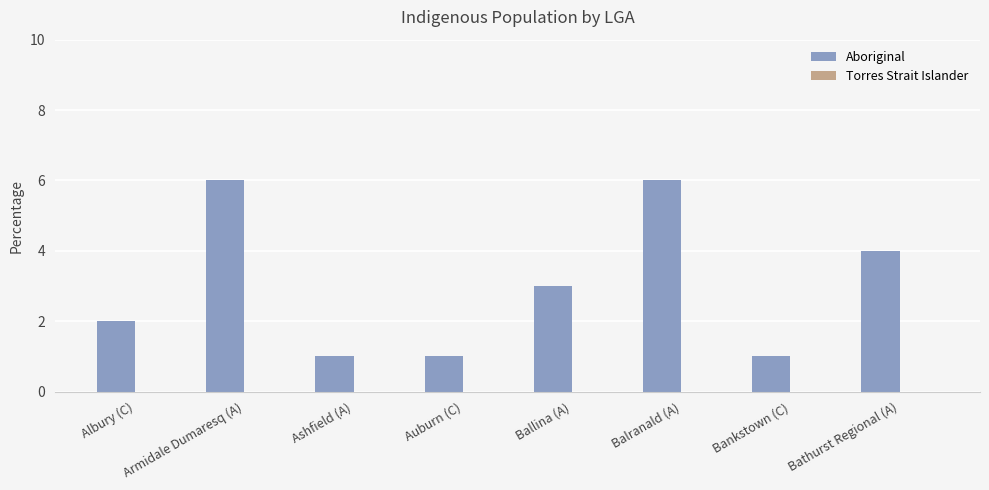

What is the change in value from Auburn (C) to Bathurst Regional (A)?

+3